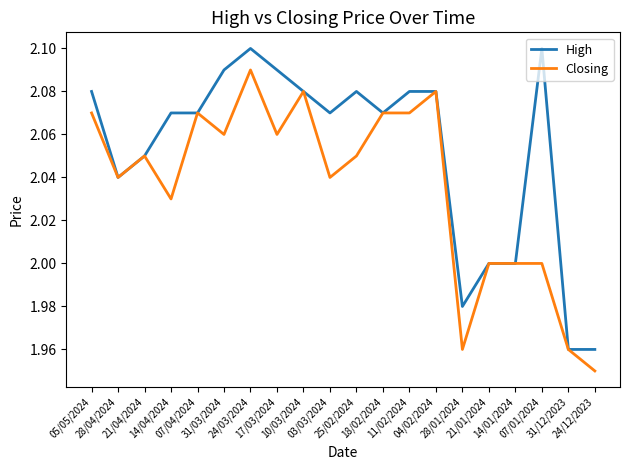

Rank the series by their average value, from highest to lowest.

High, Closing